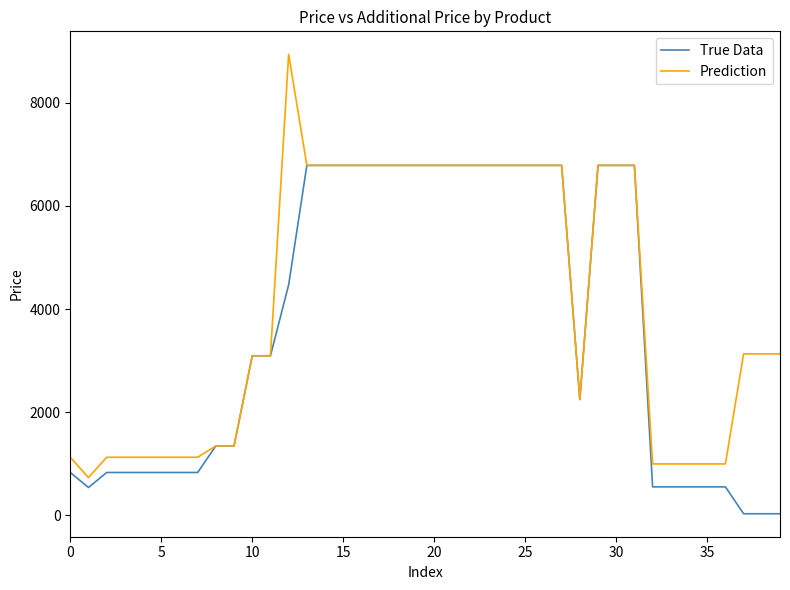

Rank the series by their maximum value, from lowest to highest.

True Data, Prediction